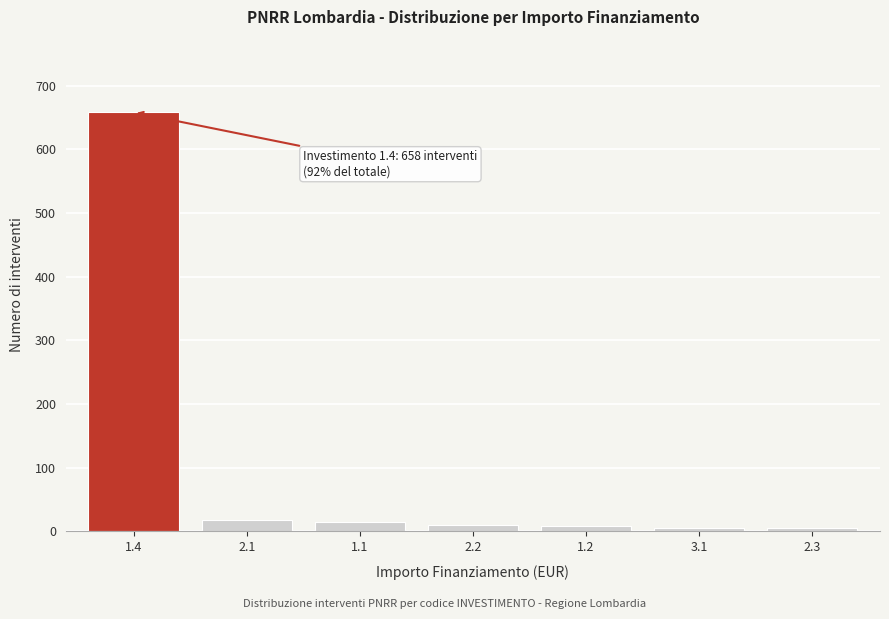

The value at 2.1 is 18. True or false?

True